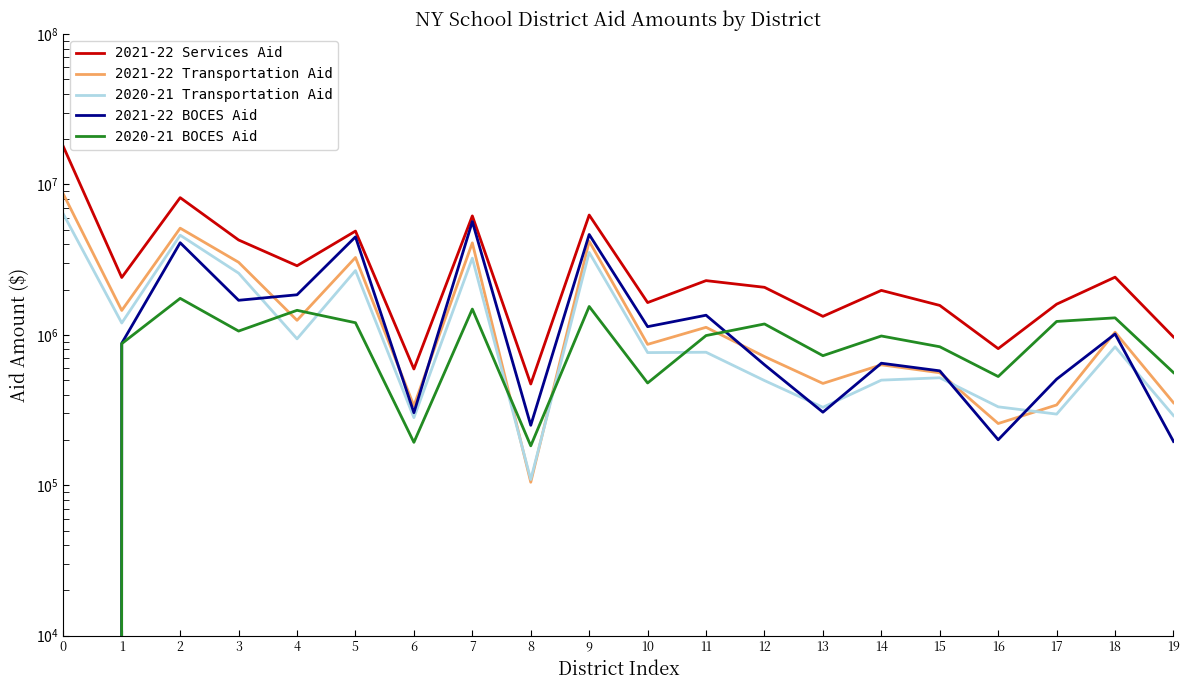

The value of 2021-22 Transportation Aid at 11 is 1122138. True or false?

True